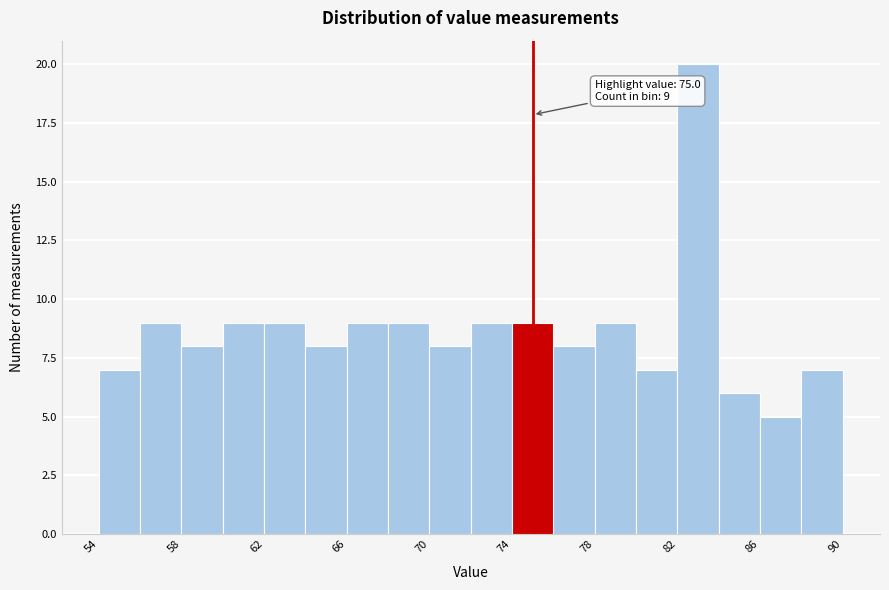

Over which range of the x-axis is the bar tallest?

82 to 84